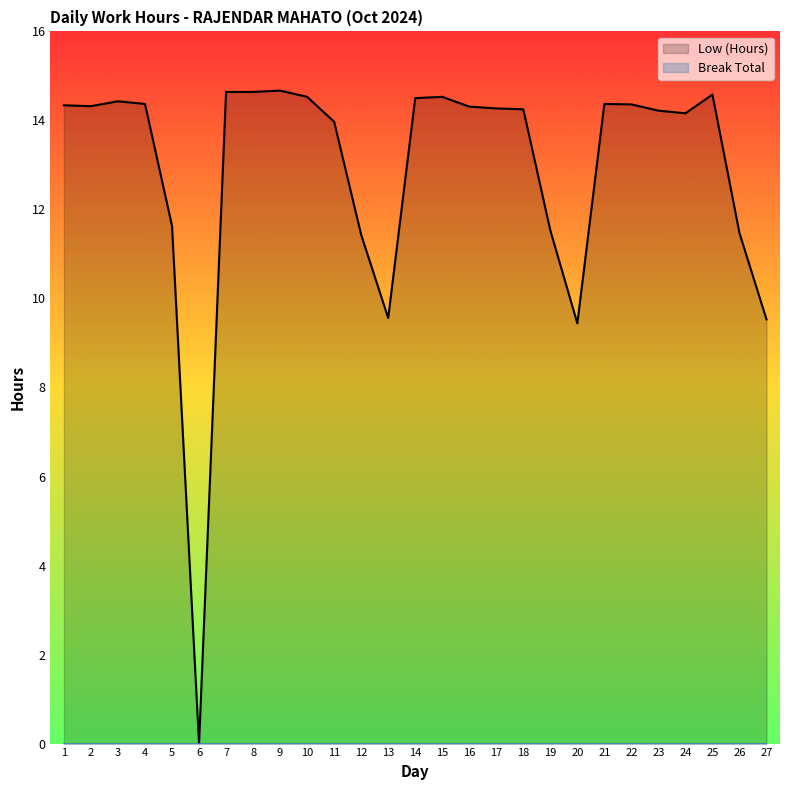

Count the number of data series in this chart.

2